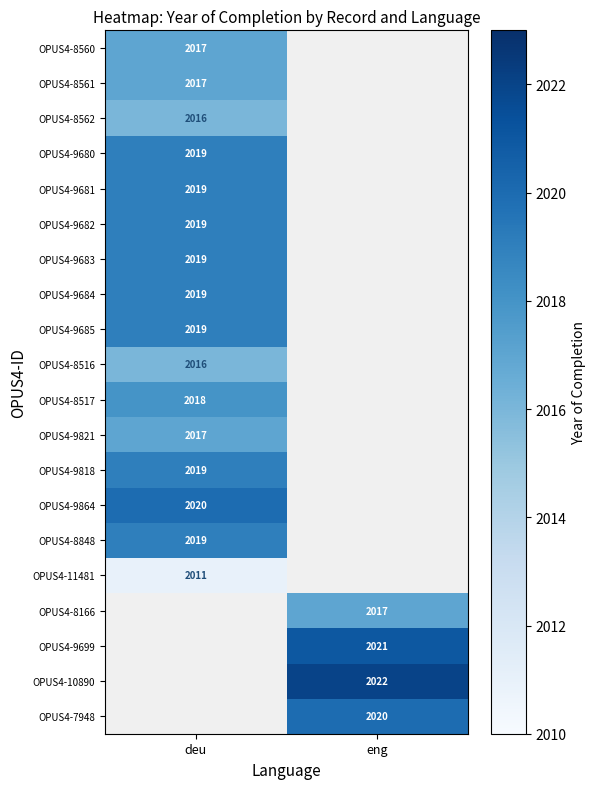

Is the value of OPUS4-8561 at deu greater than the value of OPUS4-9680 at deu?

No